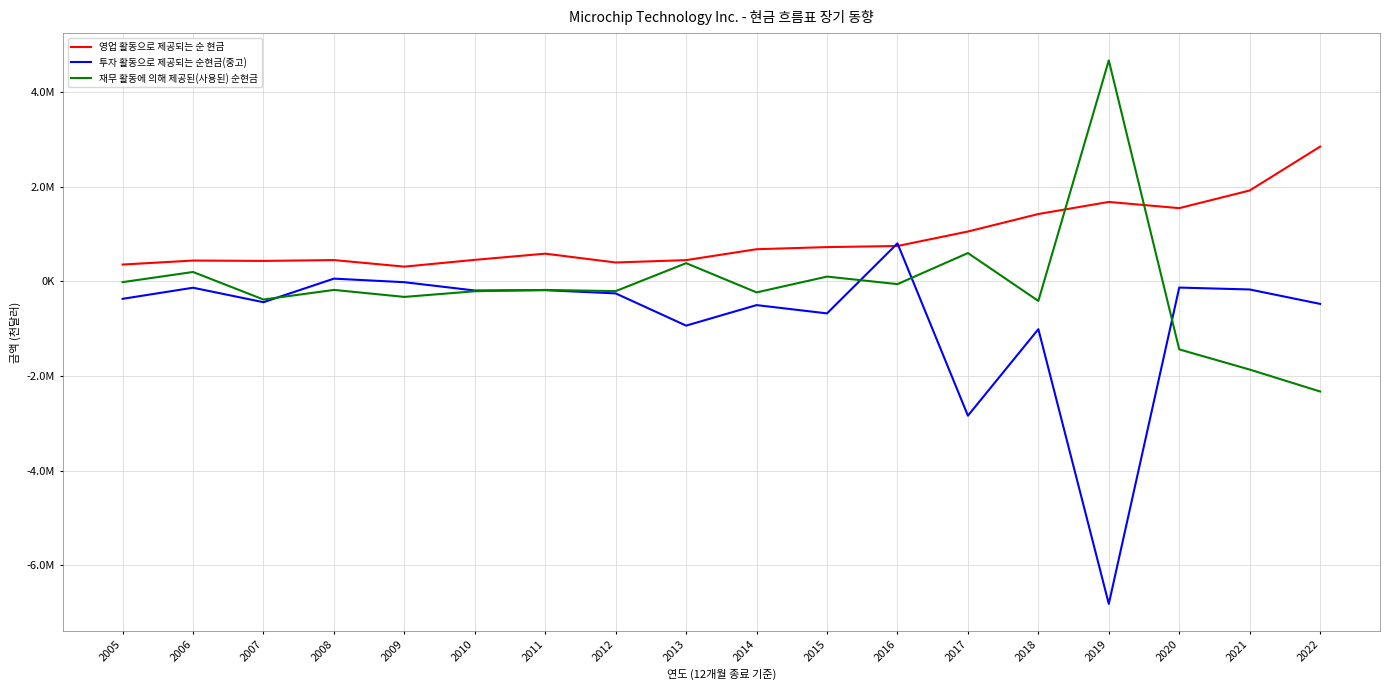

What are all the series names shown in the legend?

영업 활동으로 제공되는 순 현금, 투자 활동으로 제공되는 순현금(중고), 재무 활동에 의해 제공된(사용된) 순현금